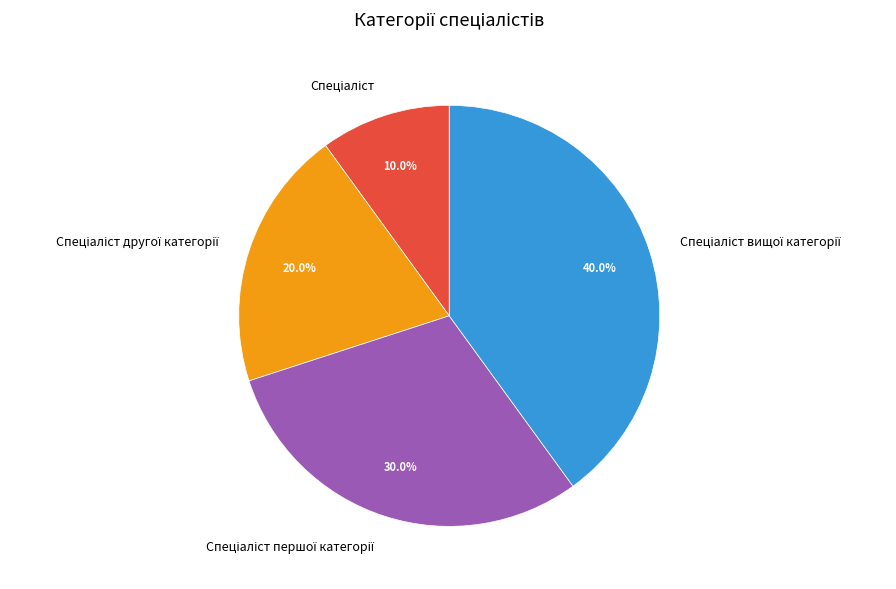

Does any single category account for the majority?

No